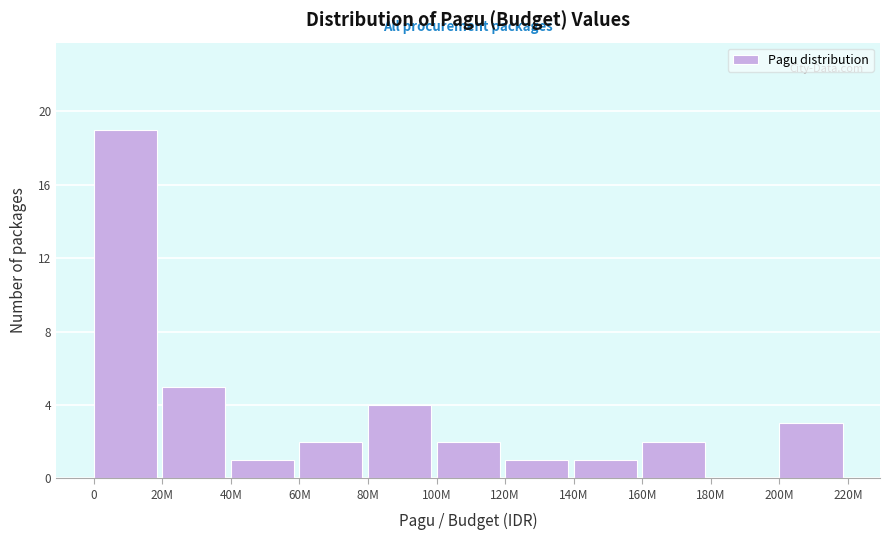

Reading left to right, list all the values displayed in this chart.

0=19	20M=5	40M=1	60M=2	80M=4	100M=2	120M=1	140M=1	160M=2	180M=0	200M=3